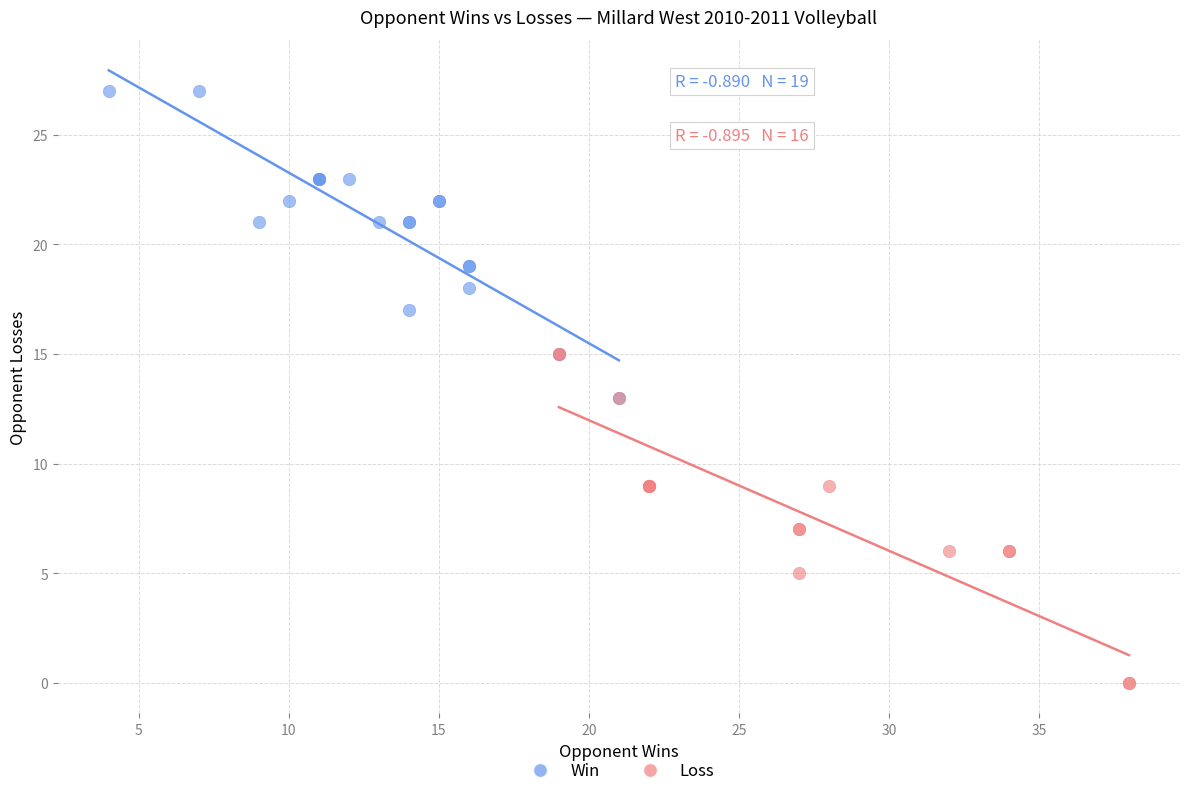

Which series contains the highest Y value?

Win